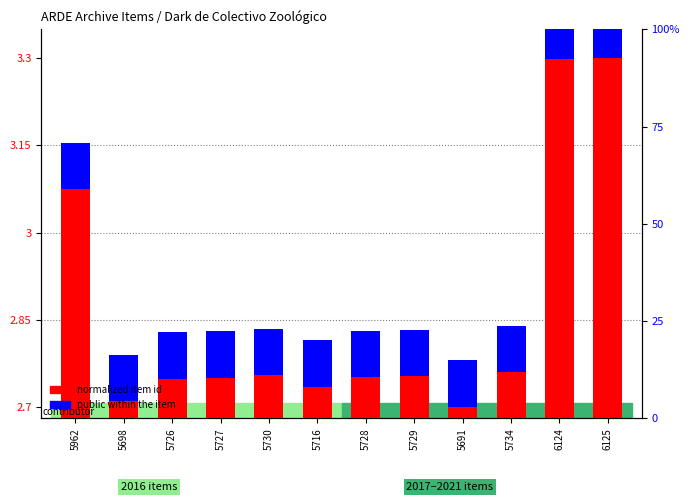

What is the value of the normalized item id bar at the 6th from the left?

2.7